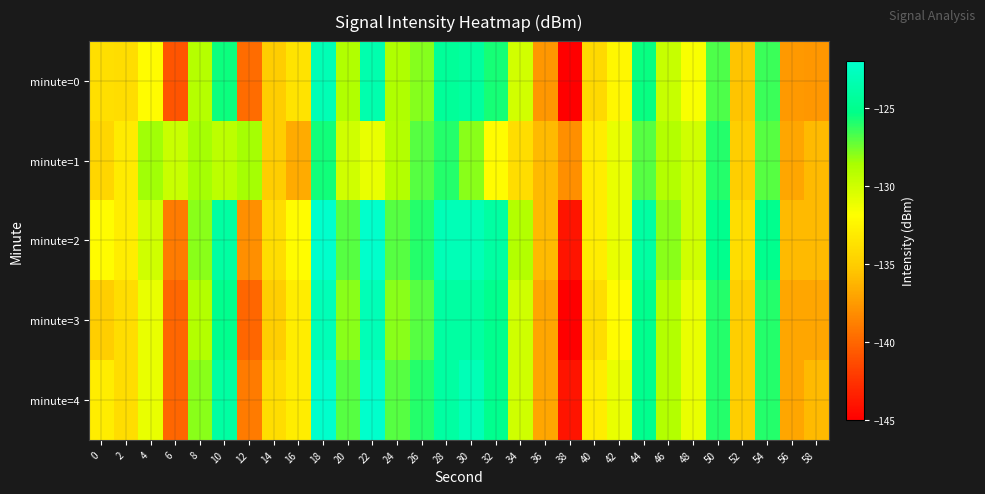

Reading left to right, transcribe all the data shown in this chart.

minute=0: 0=-133.9	2=-134.0	4=-132.0	6=-141.0	8=-129.1	10=-125.6	12=-139.7	14=-135.1	16=-133.6	18=-123.2	20=-128.8	22=-123.5	24=-128.7	26=-127.9	28=-124.4	30=-124.2	32=-125.7	34=-130.2	36=-137.7	38=-145.1	40=-134.3	42=-132.3	44=-125.5	46=-129.7	48=-131.7	50=-126.8	52=-135.6	54=-126.4	56=-137.6	58=-137.7
minute=1: 0=-134.5	2=-133.1	4=-128.5	6=-129.7	8=-128.5	10=-129.3	12=-128.5	14=-135.0	16=-136.7	18=-125.6	20=-130.0	22=-131.0	24=-129.0	26=-127.0	28=-126.0	30=-128.0	32=-132.0	34=-134.0	36=-136.0	38=-138.0	40=-133.0	42=-131.0	44=-127.0	46=-129.0	48=-130.0	50=-126.0	52=-135.0	54=-127.0	56=-137.0	58=-136.0
minute=2: 0=-132.0	2=-133.0	4=-130.0	6=-139.0	8=-128.0	10=-124.0	12=-138.0	14=-134.0	16=-132.0	18=-122.0	20=-127.0	22=-122.0	24=-127.0	26=-126.0	28=-123.0	30=-123.0	32=-124.0	34=-129.0	36=-136.0	38=-144.0	40=-133.0	42=-131.0	44=-124.0	46=-128.0	48=-130.0	50=-125.0	52=-134.0	54=-125.0	56=-136.0	58=-136.0
minute=3: 0=-135.0	2=-134.0	4=-131.0	6=-140.0	8=-129.0	10=-125.0	12=-140.0	14=-135.0	16=-133.0	18=-123.0	20=-128.0	22=-123.0	24=-128.0	26=-127.0	28=-124.0	30=-124.0	32=-125.0	34=-130.0	36=-137.0	38=-145.0	40=-134.0	42=-132.0	44=-125.0	46=-129.0	48=-131.0	50=-126.0	52=-135.0	54=-126.0	56=-137.0	58=-137.0
minute=4: 0=-133.0	2=-134.0	4=-131.0	6=-140.0	8=-128.0	10=-124.0	12=-139.0	14=-134.0	16=-133.0	18=-122.0	20=-127.0	22=-122.0	24=-127.0	26=-126.0	28=-124.0	30=-123.0	32=-125.0	34=-130.0	36=-137.0	38=-144.0	40=-133.0	42=-131.0	44=-125.0	46=-129.0	48=-131.0	50=-126.0	52=-135.0	54=-126.0	56=-137.0	58=-136.0